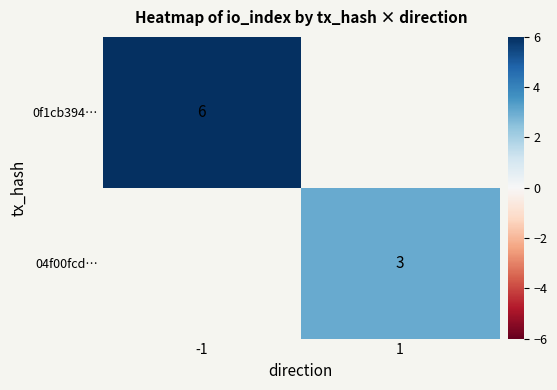

True or false: 0f1cb394… has a value of 10.7 at -1.

False